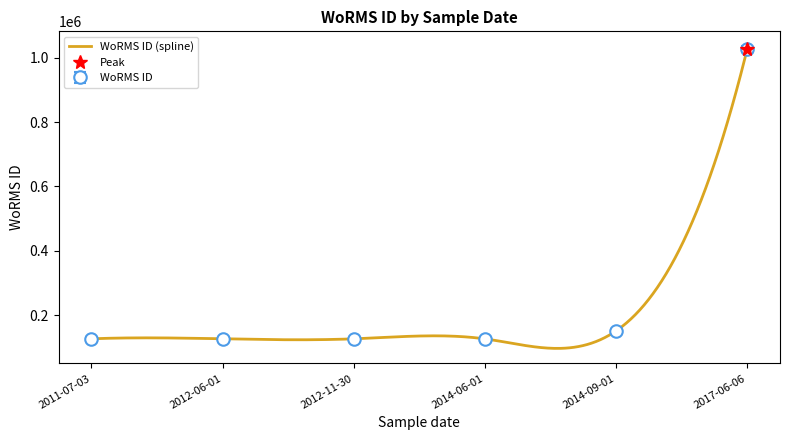

Reading left to right, list all the values displayed in this chart.

2011-07-03=127036	2012-06-01=126975	2012-11-30=126975	2014-06-01=126816	2014-09-01=151523	2017-06-06=1026595